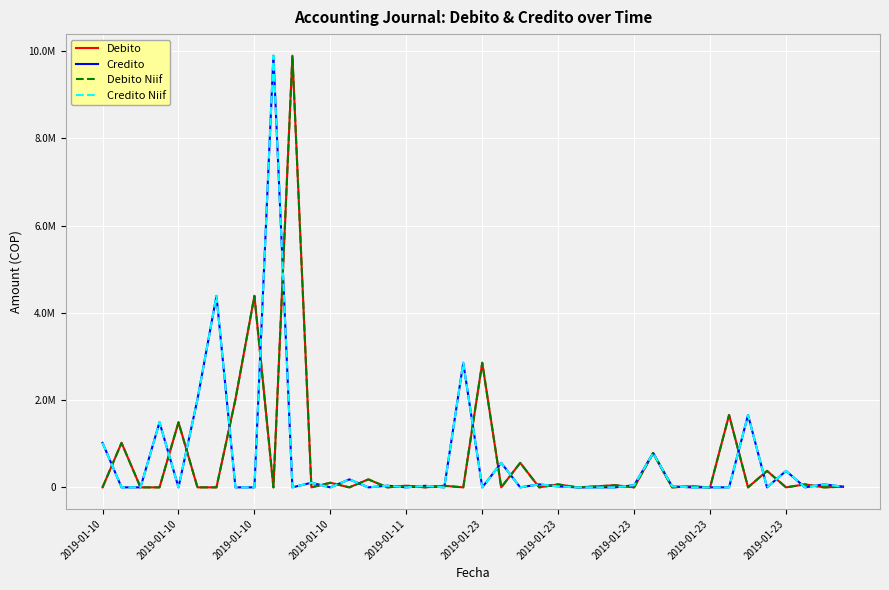

Which series ends up on top after the final intersection of Credito and Debito?

Credito